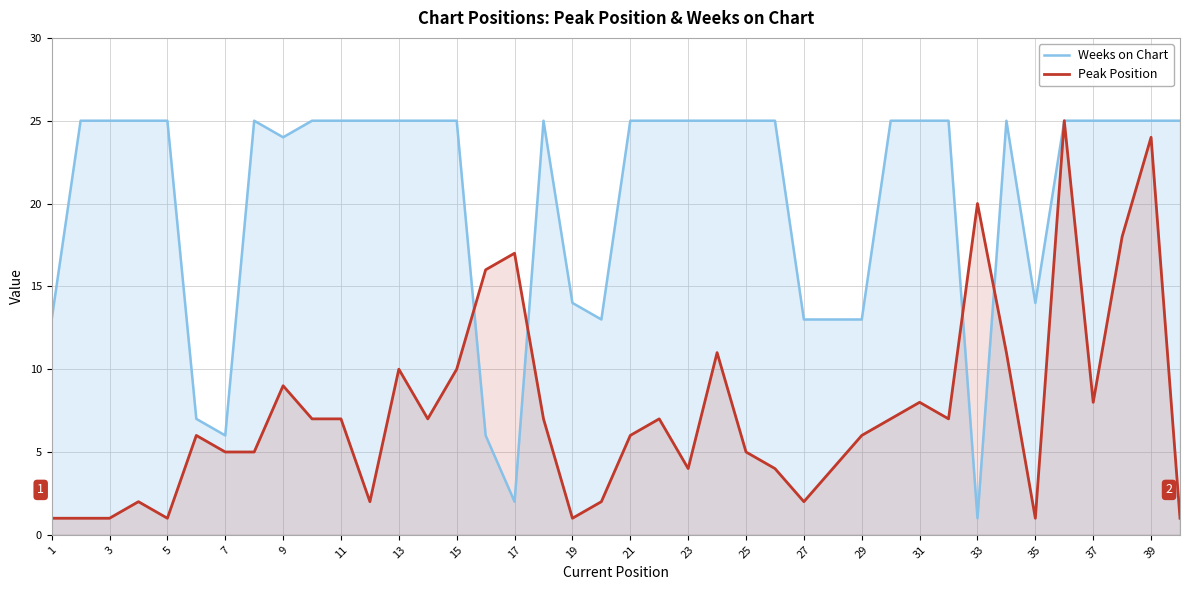

True or false: Peak Position and Weeks on Chart cross at least once.

True